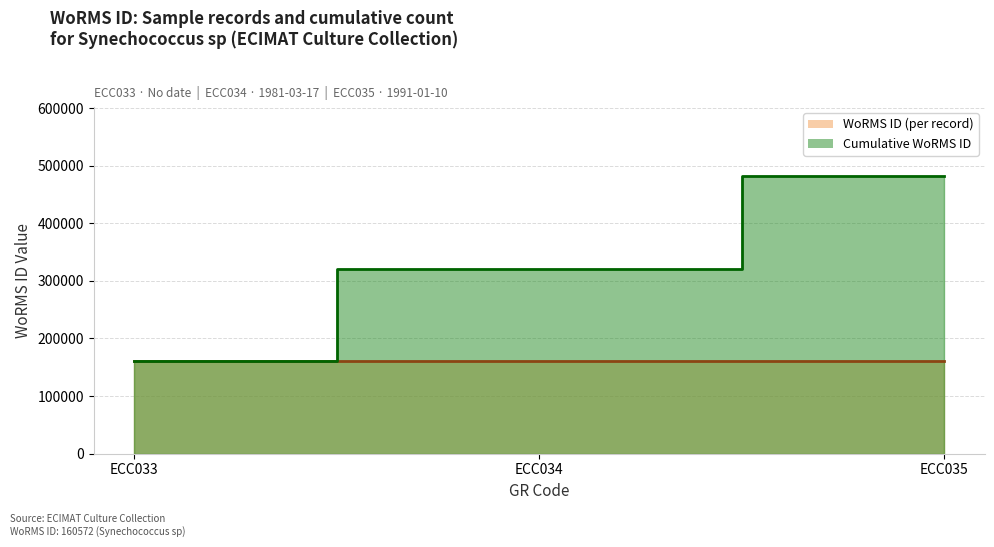

What is the value of the Cumulative line point at the 3rd from the left?

481716